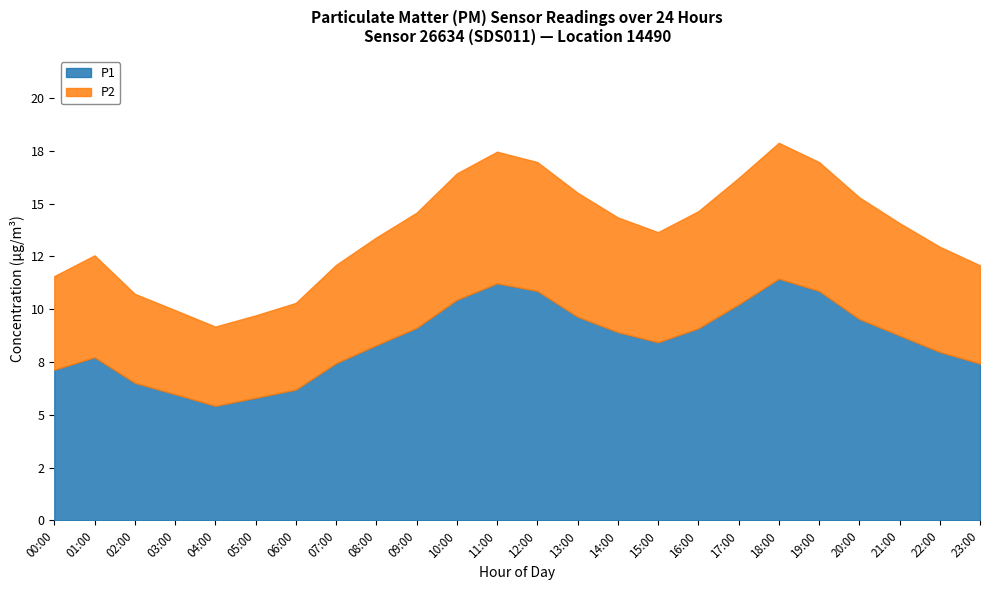

True or false: P1 and P2 cross at least once.

False